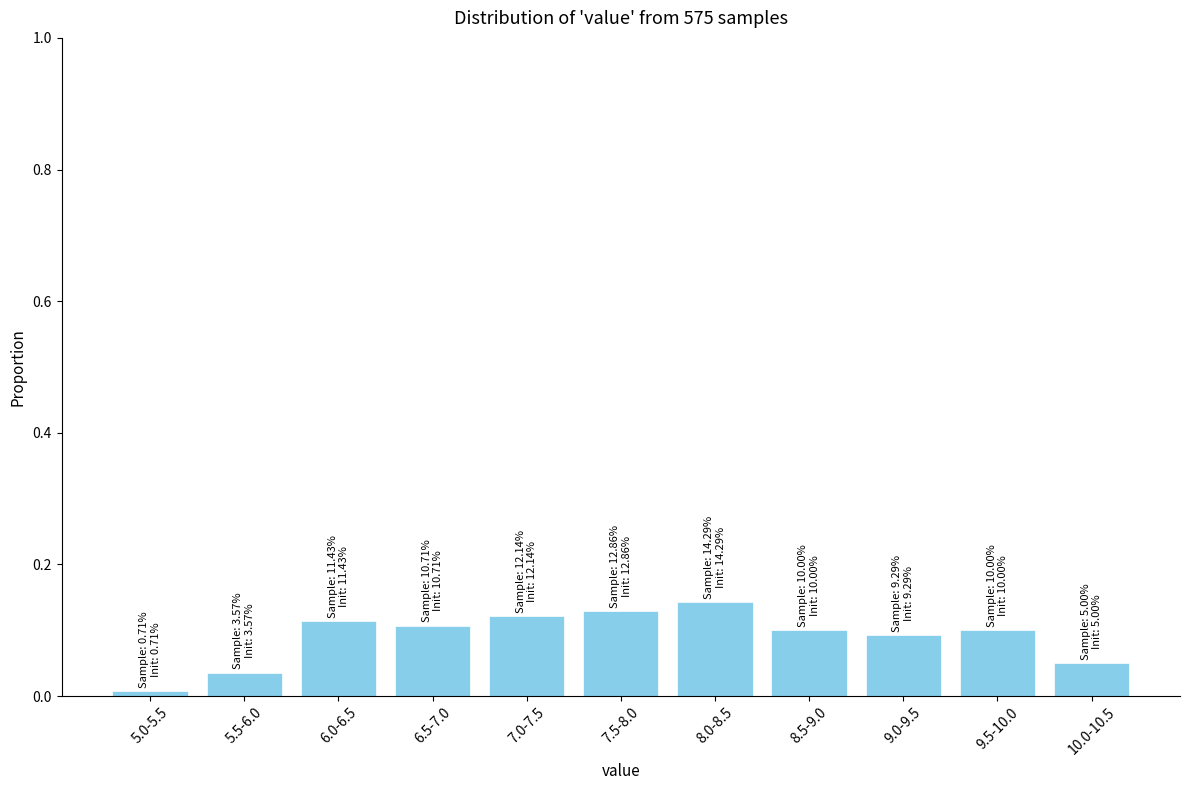

True or false: the data shows 0.2 at 7.5-8.0.

False